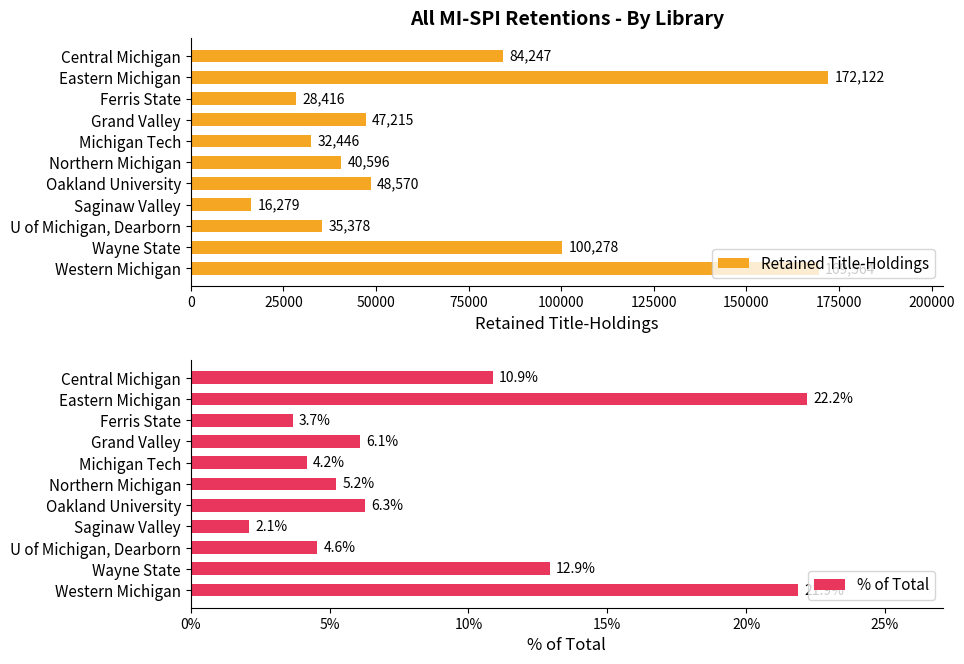

How many series are shown in this chart?

2